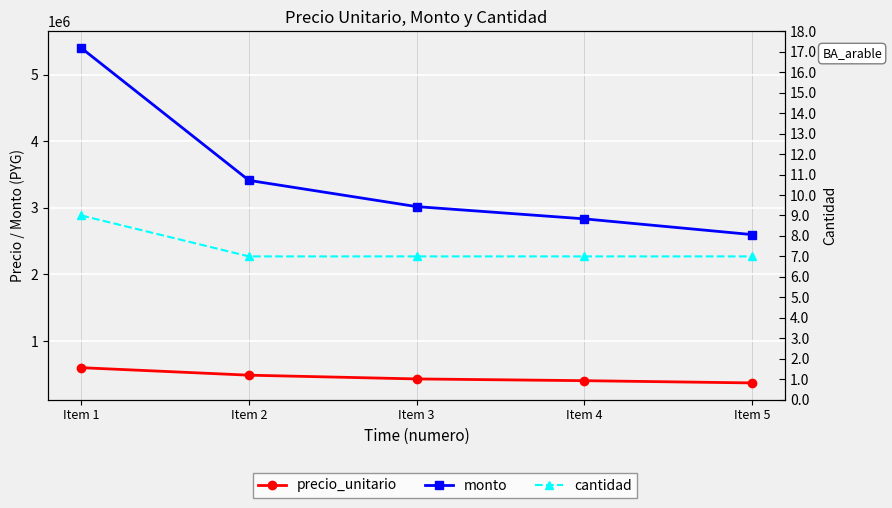

True or false: cantidad and monto cross at least once.

False